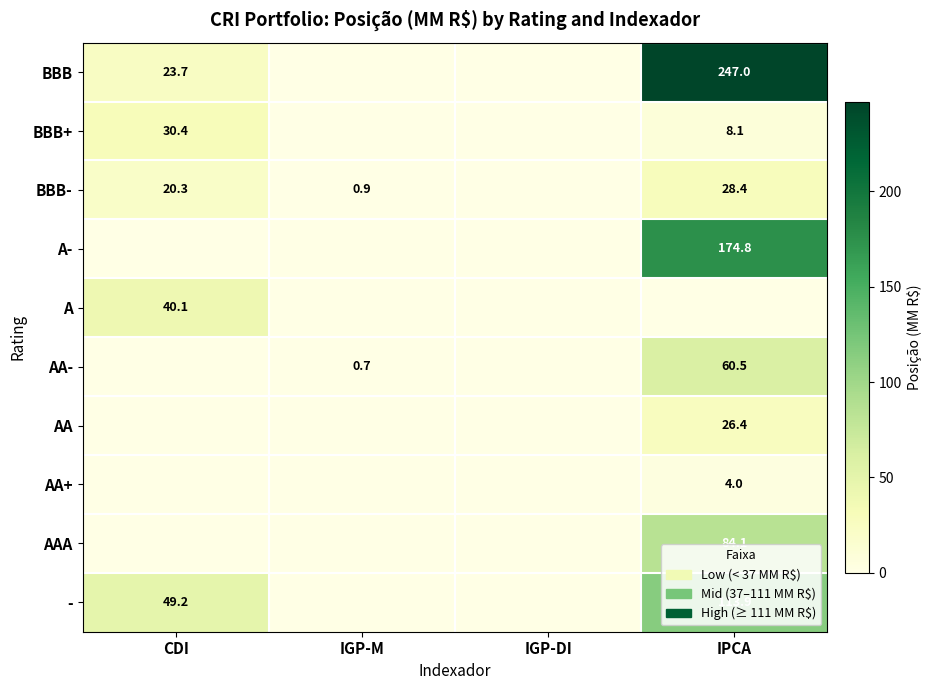

Which label corresponds to the largest value in the chart?

IPCA